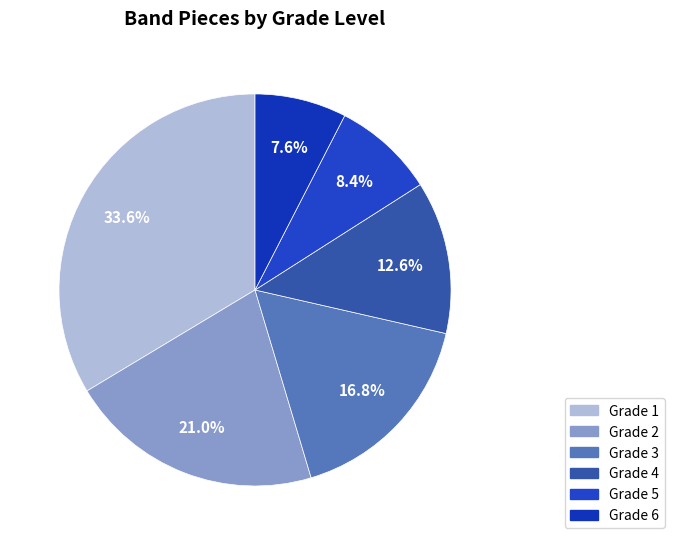

How many segments does this pie chart have?

6